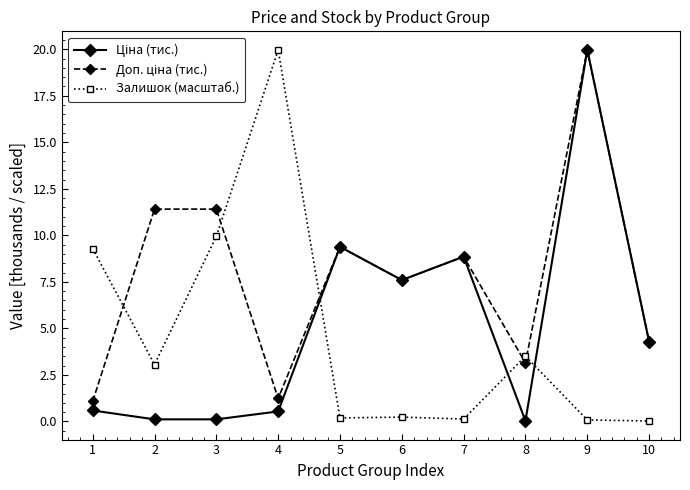

At which label does Залишок (масштаб.) reach its peak?

4